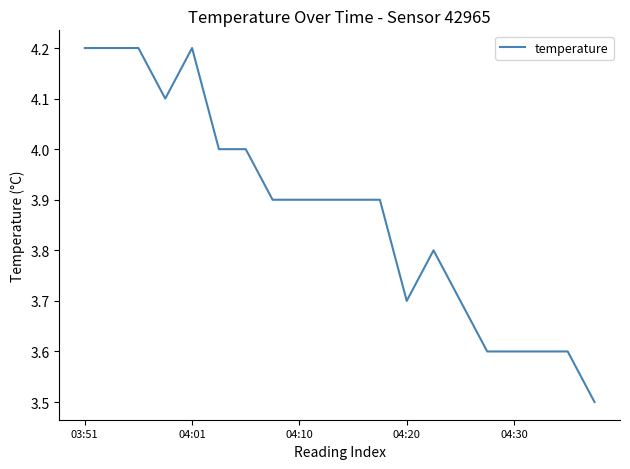

What is the maximum value shown in the chart?

4.2